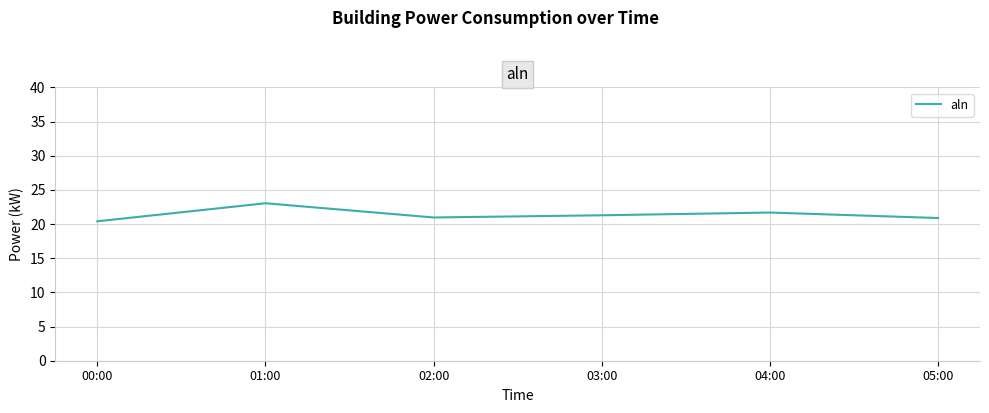

Which category has the lowest value across all series?

00:00